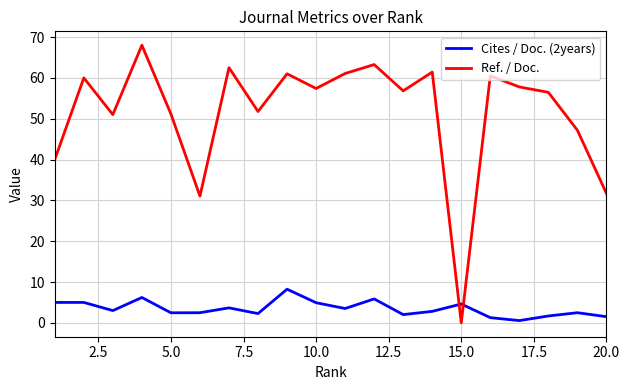

Which series has the largest range (max minus min)?

Ref. / Doc.